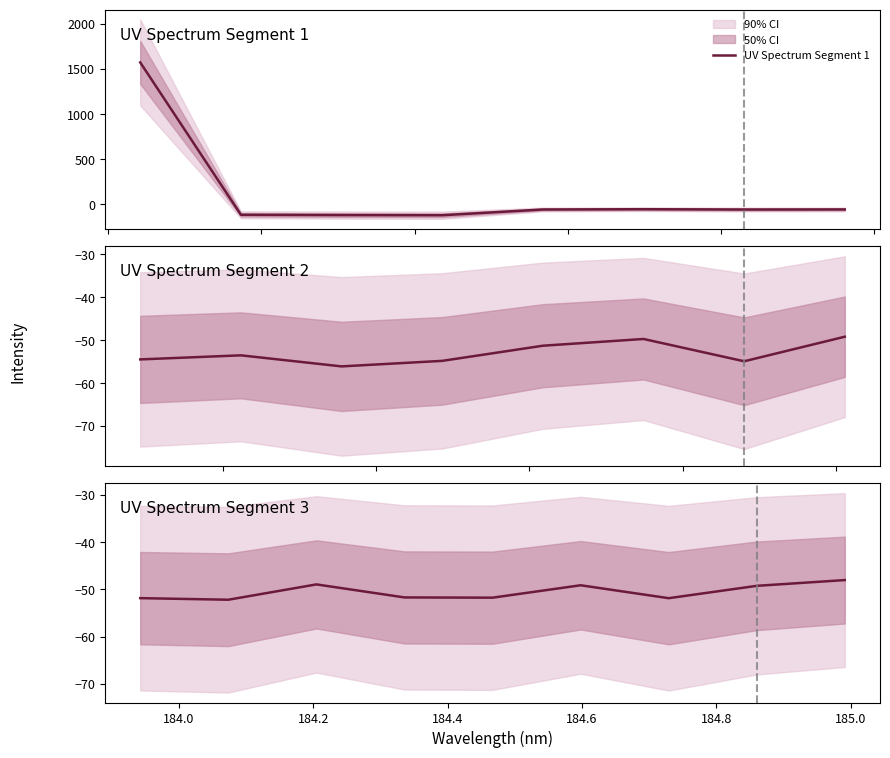

Read the value at 16.

-51.9